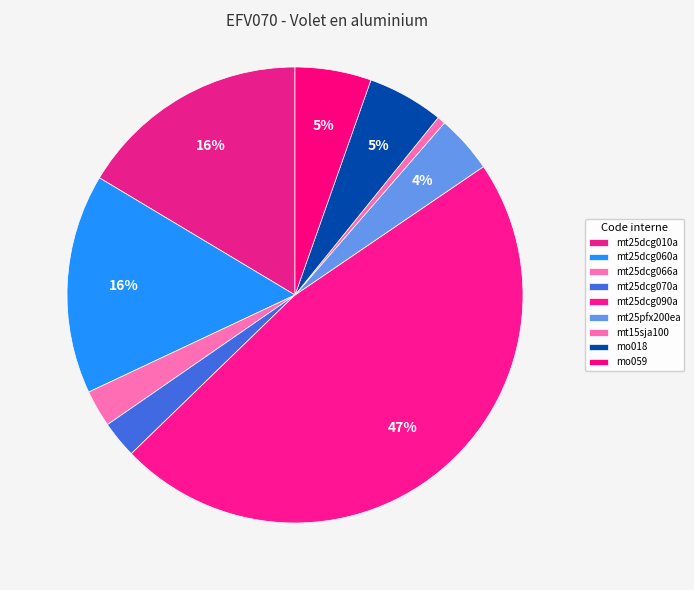

Which has a higher value, mt25dcg010a or mo059?

mt25dcg010a